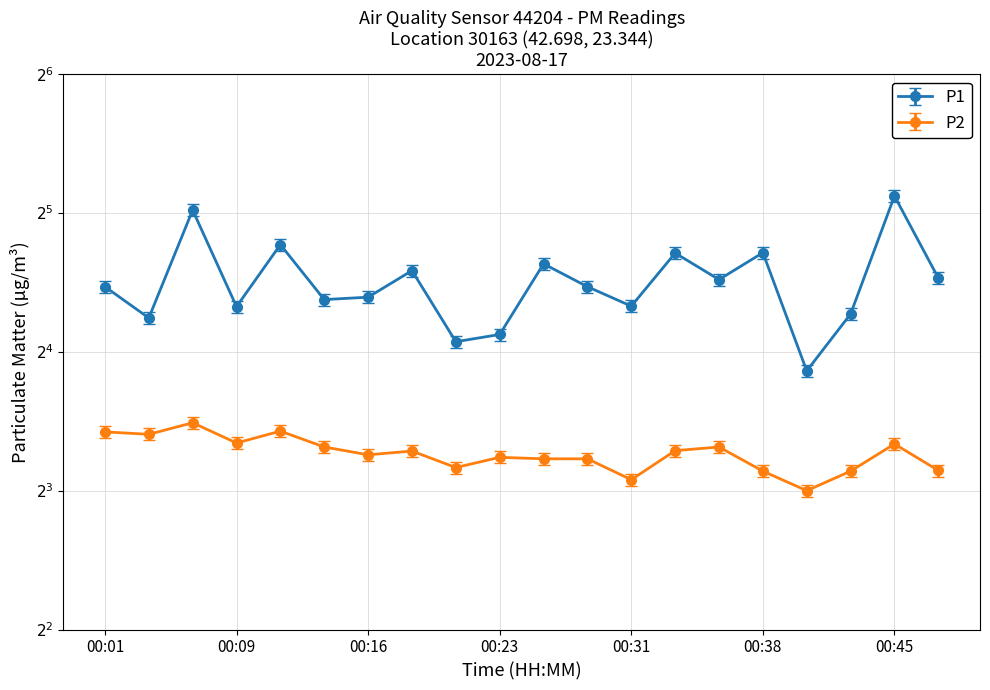

Which series changed the most between 00:06 and 00:16?

P1